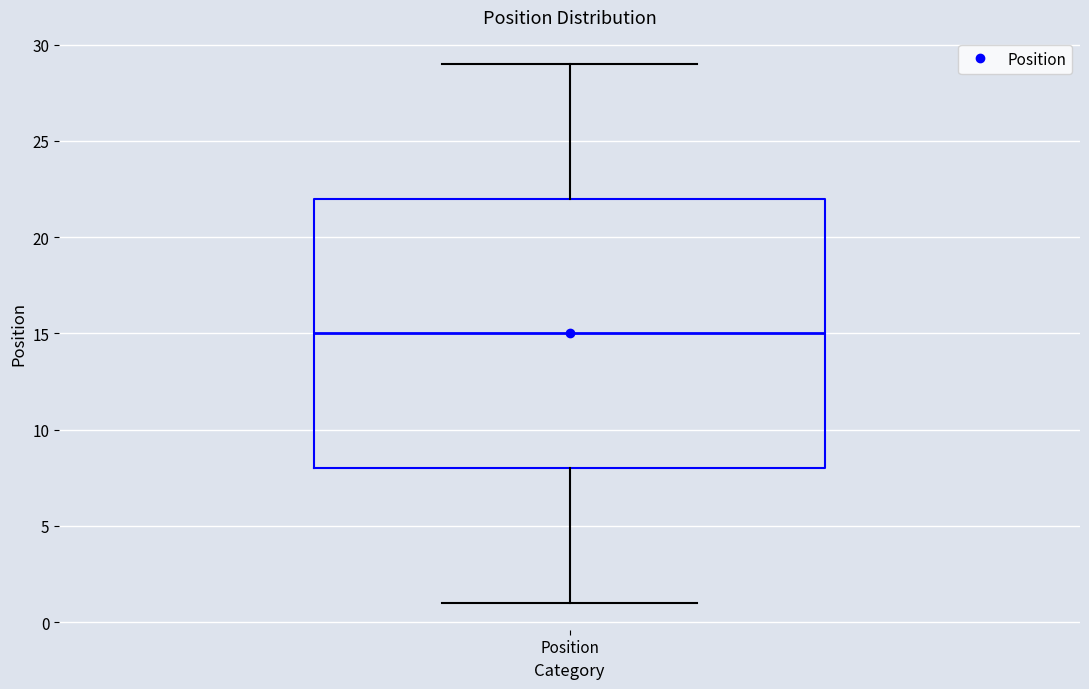

Where does the upper whisker of the box for Position end on the y-axis? The values are not printed on the chart, so give them approximately, as read against the axis.

29